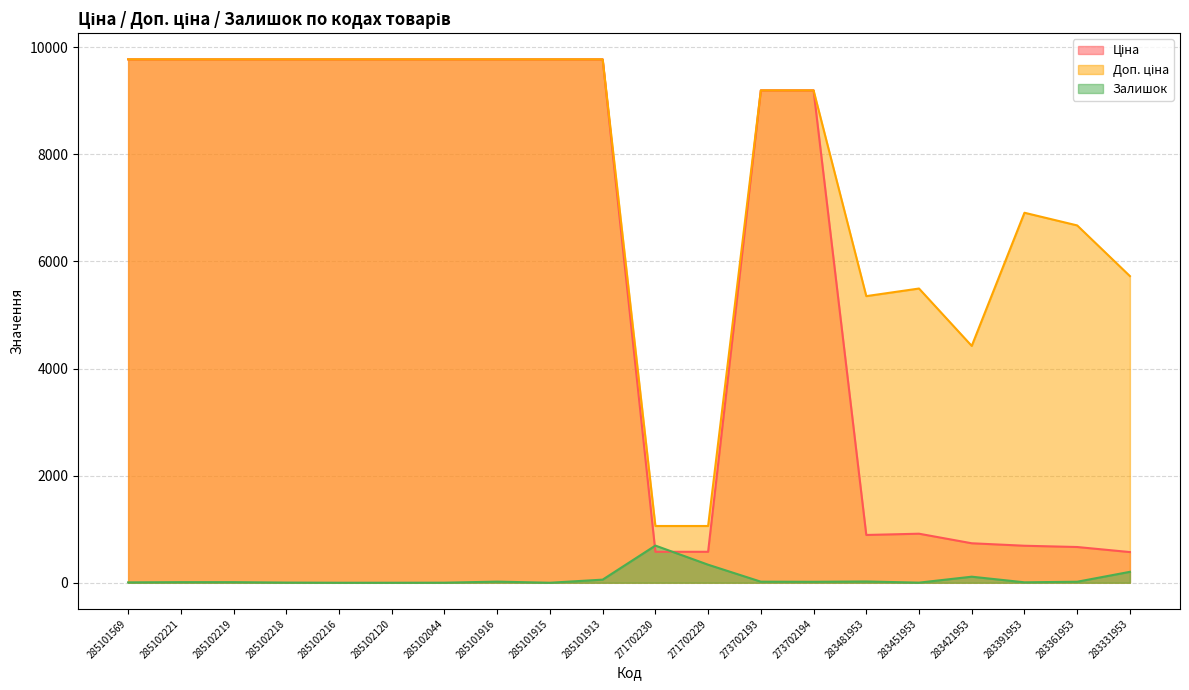

Reading left to right, list all the values displayed in this chart.

Ціна: 9775.5	9775.5	9775.5	9775.5	9775.5	9775.5	9775.5	9775.5	9775.5	9775.5	578.1	578.1	9196.3	9196.3	892.2	915.8	737.2	691.0	667.4	572.7
Доп. ціна: 9775.5	9775.5	9775.5	9775.5	9775.5	9775.5	9775.5	9775.5	9775.5	9775.5	1060.0	1060.0	9196.3	9196.3	5353.1	5495.0	4423.0	6910.3	6673.6	5727.0
Залишок: 7.0	11.0	11.0	3.0	0.0	0.0	1.0	21.0	0.0	58.0	694.0	337.0	20.0	18.0	24.0	2.0	113.0	8.0	19.0	204.0